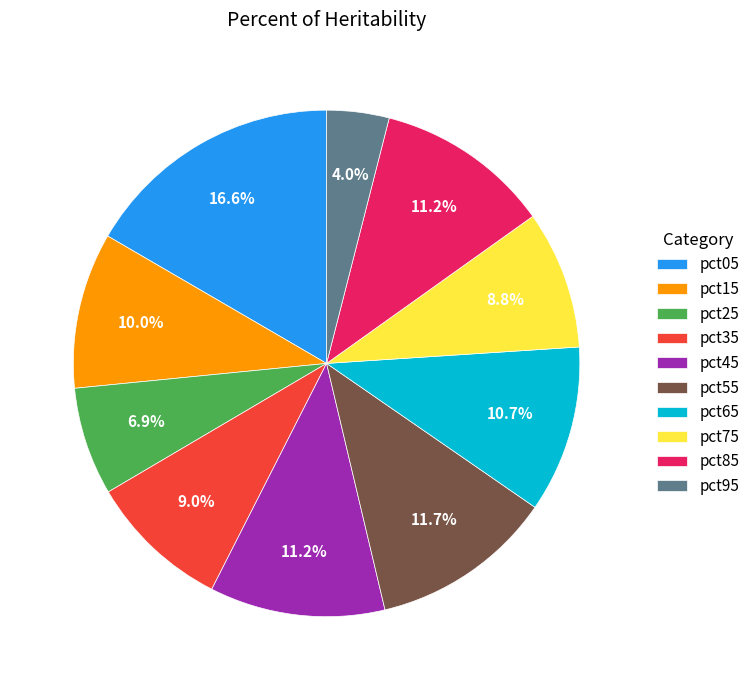

Which slice is the largest?

pct05